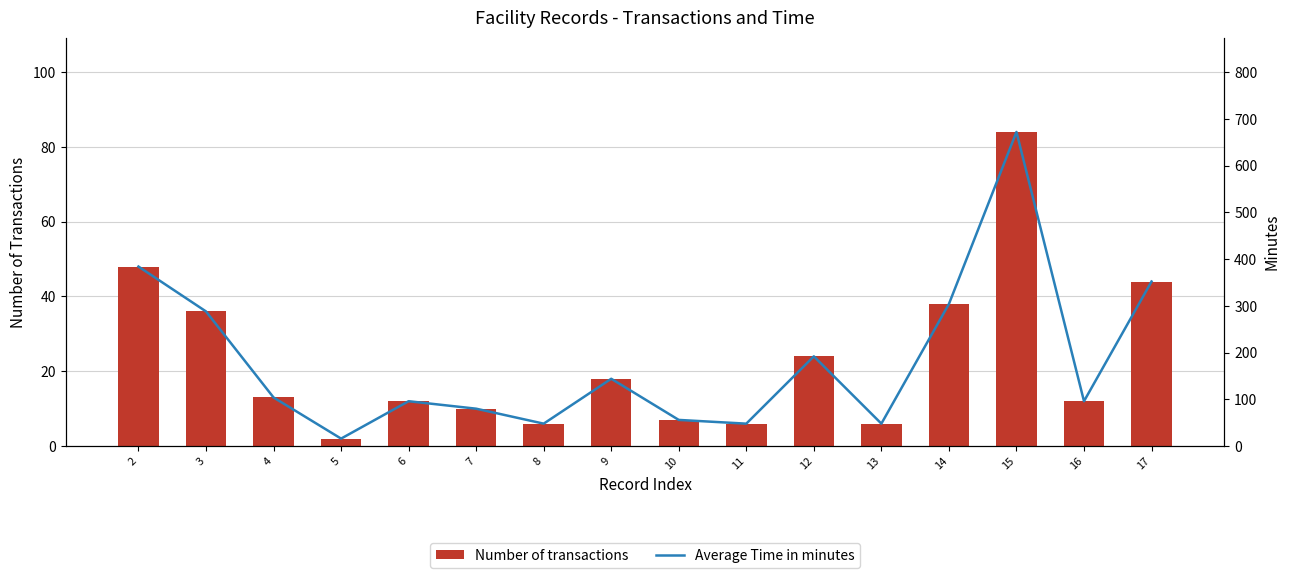

Where does the Number of transactions series first go above 13?

2